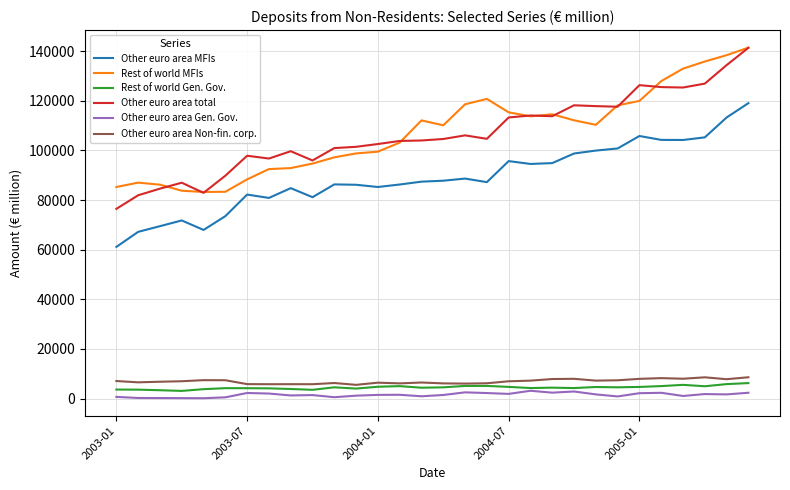

What is the highest value of the Other euro area Non-fin. corp. series?

8604